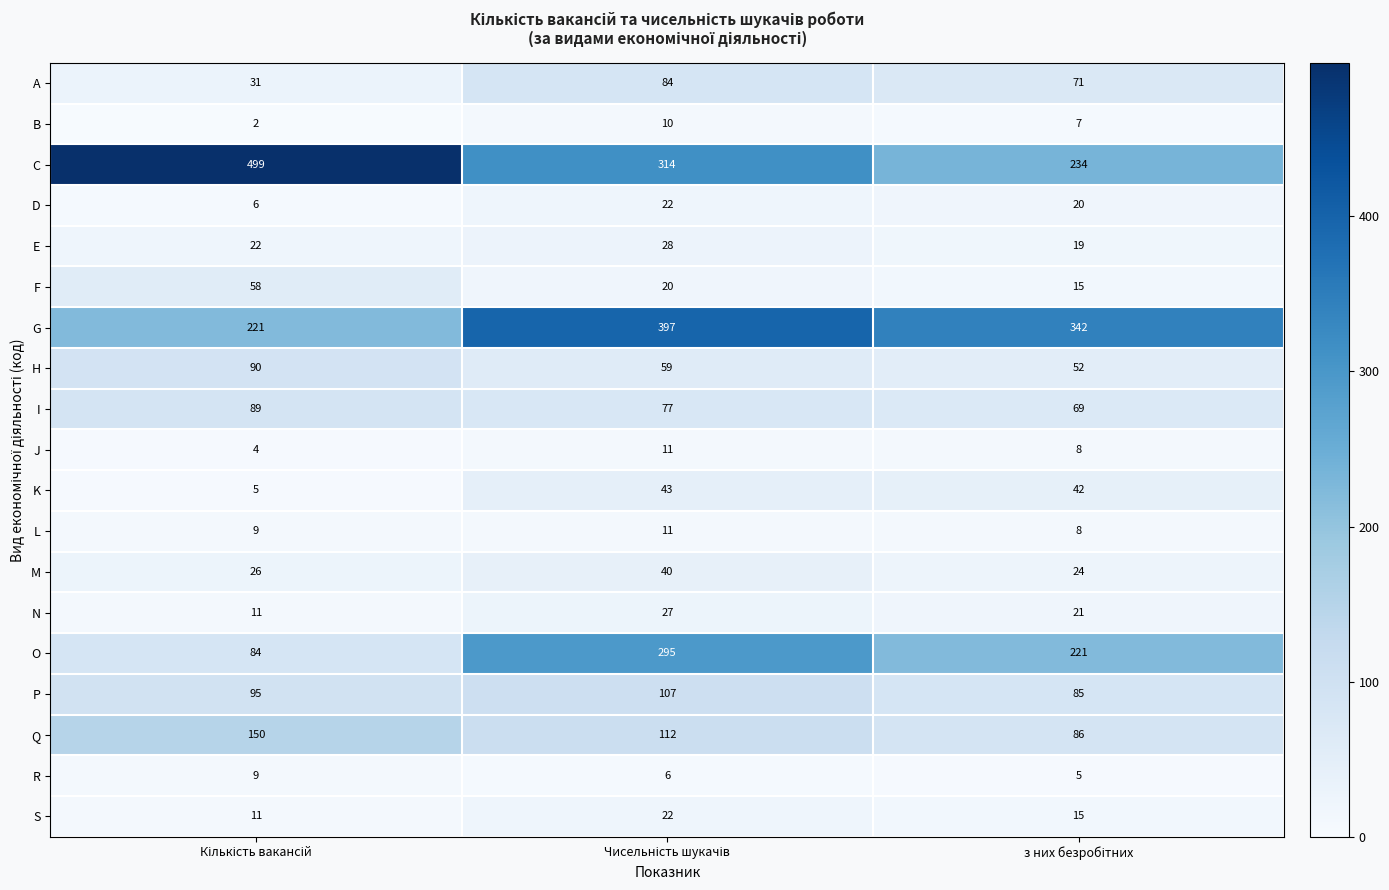

Which series has the widest spread of values?

C